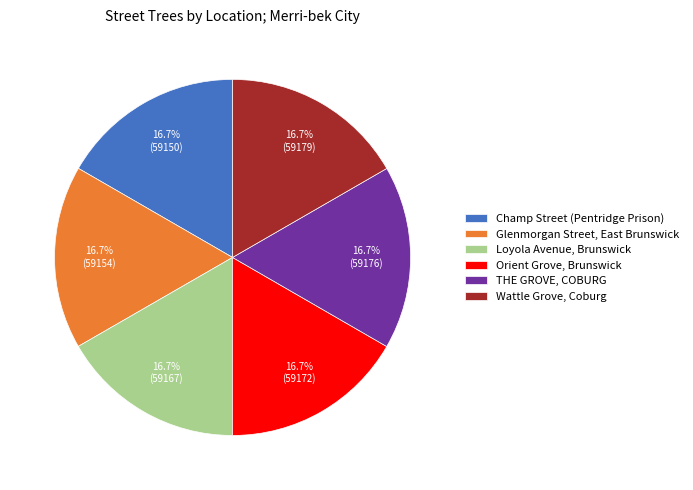

What is the ratio of the value at Glenmorgan Street, East Brunswick to the value at Champ Street (Pentridge Prison)?

1.0